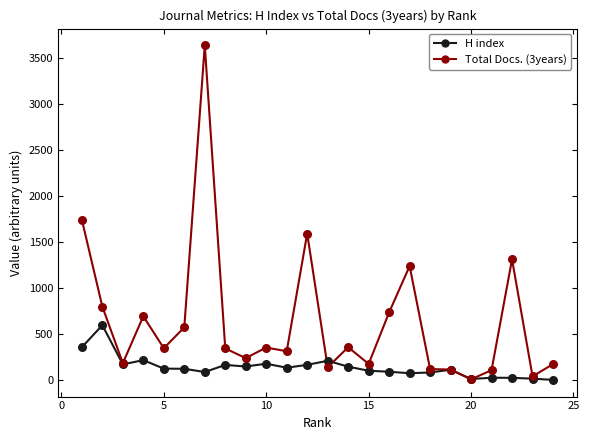

Which series has the largest total across all categories?

Total Docs. (3years)